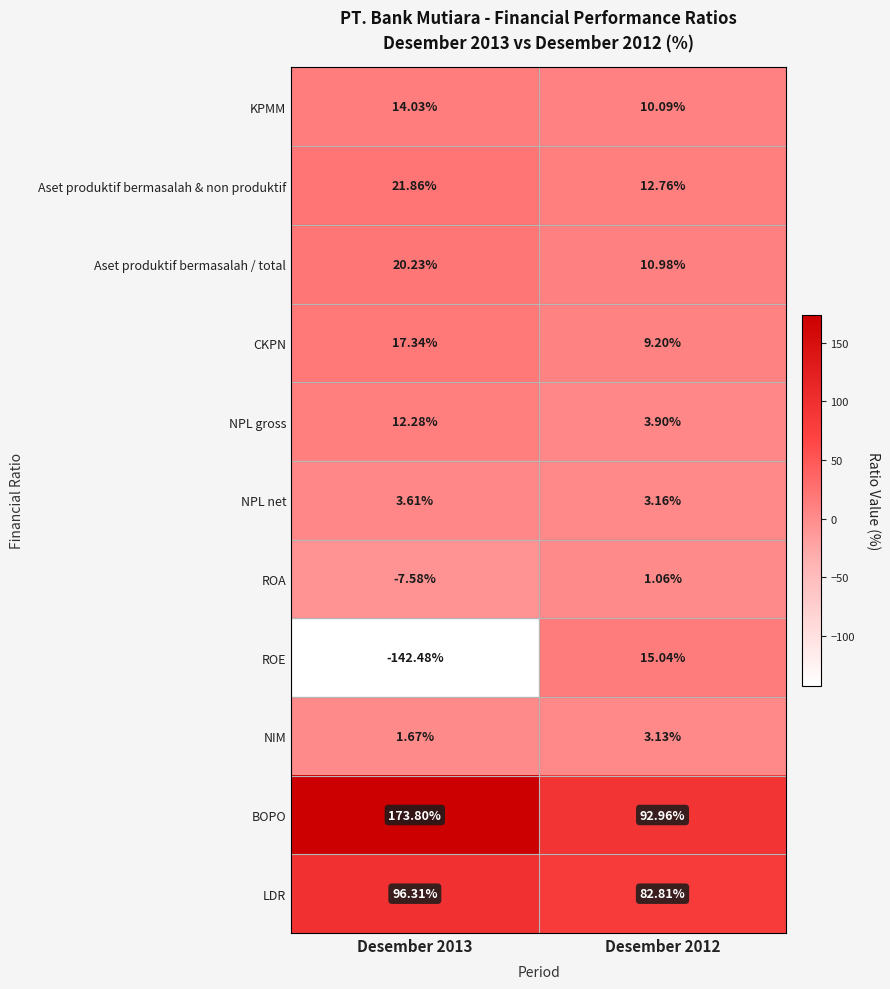

At which category is the sum across all series the highest?

Desember 2012